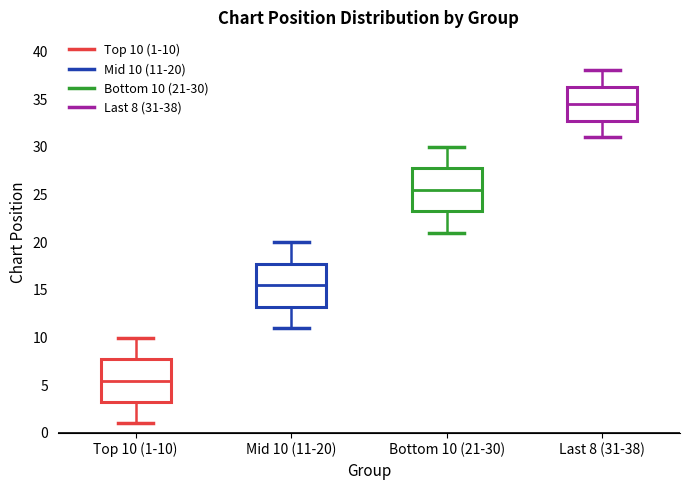

Where does the lower whisker of the box for Bottom 10 (21-30) end on the y-axis? The values are not printed on the chart, so give them approximately, as read against the axis.

21.0